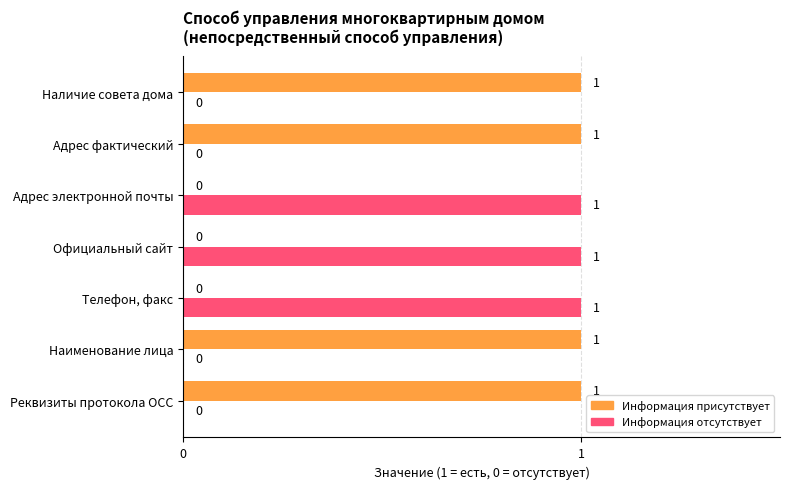

Is the value of Информация отсутствует at Адрес фактический greater than the value of Информация присутствует at Наличие совета дома?

No